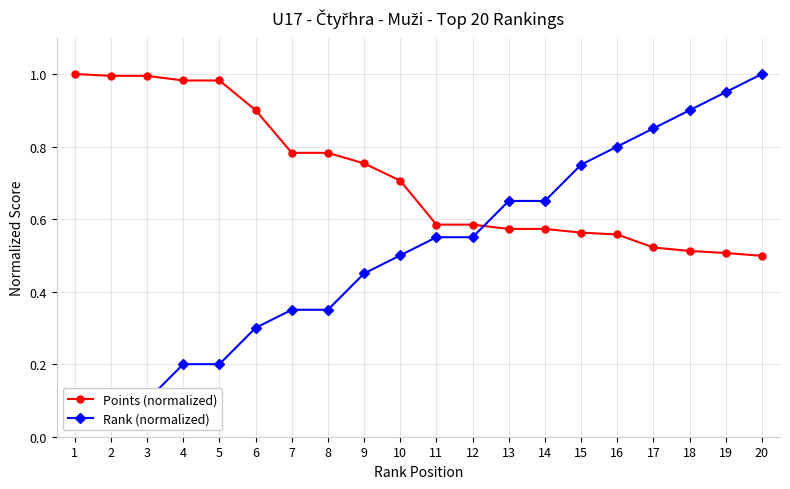

At which label does Points (normalized) reach its minimum?

20